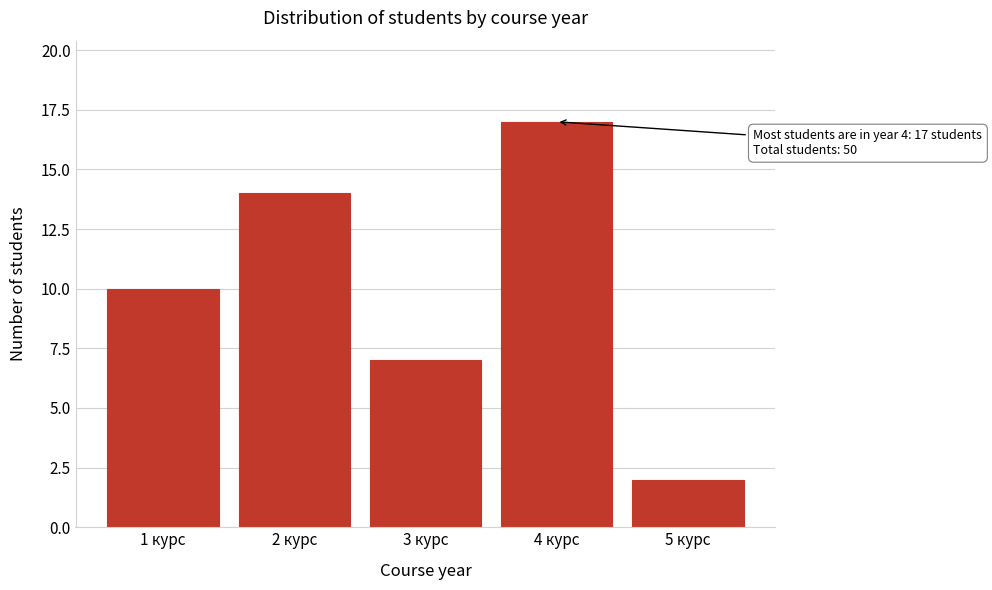

Reading right to left, transcribe all the data shown in this chart.

2	17	7	14	10